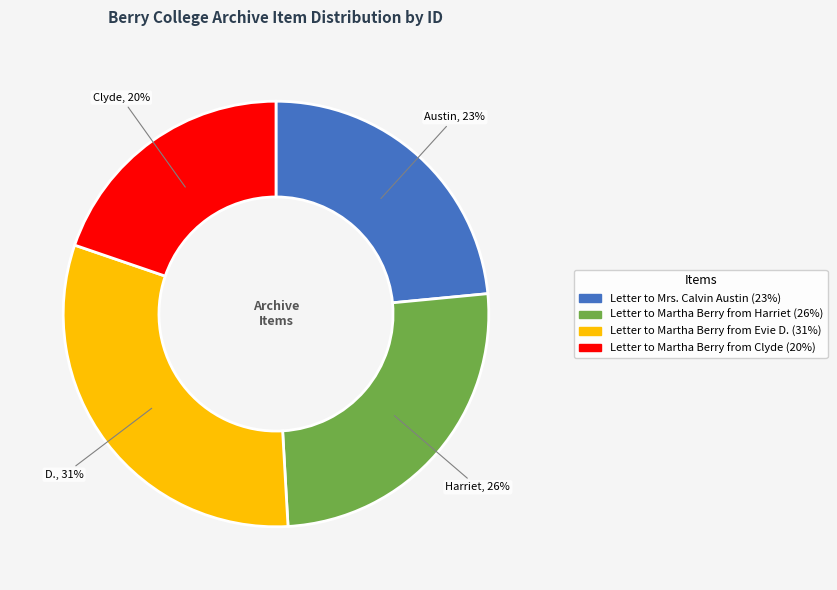

Count the number of slices in the pie.

4